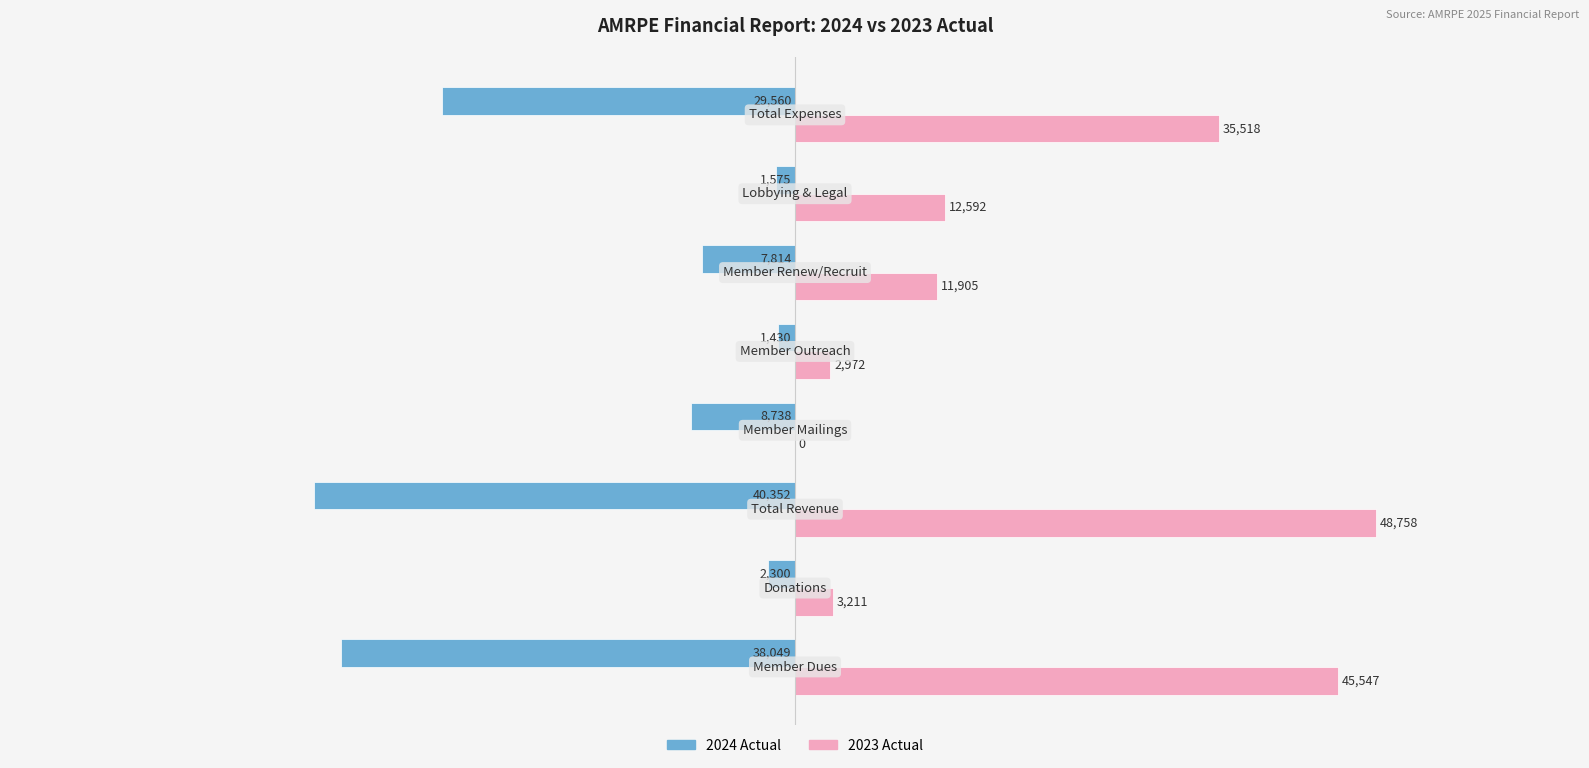

Which series has the largest total across all categories?

2023 Actual